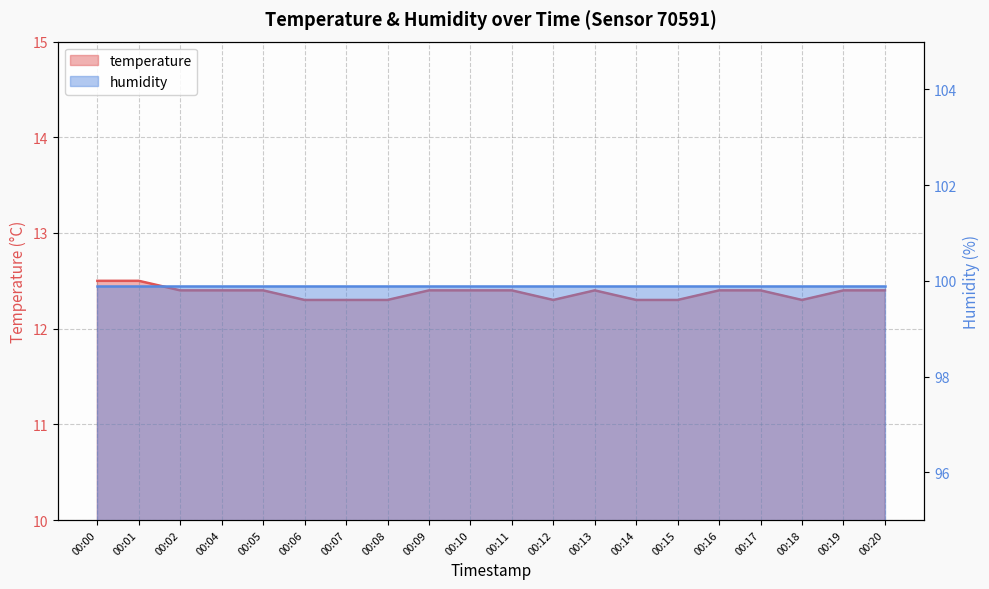

The chart shows a value of 5.6 at 00:12. True or false?

False